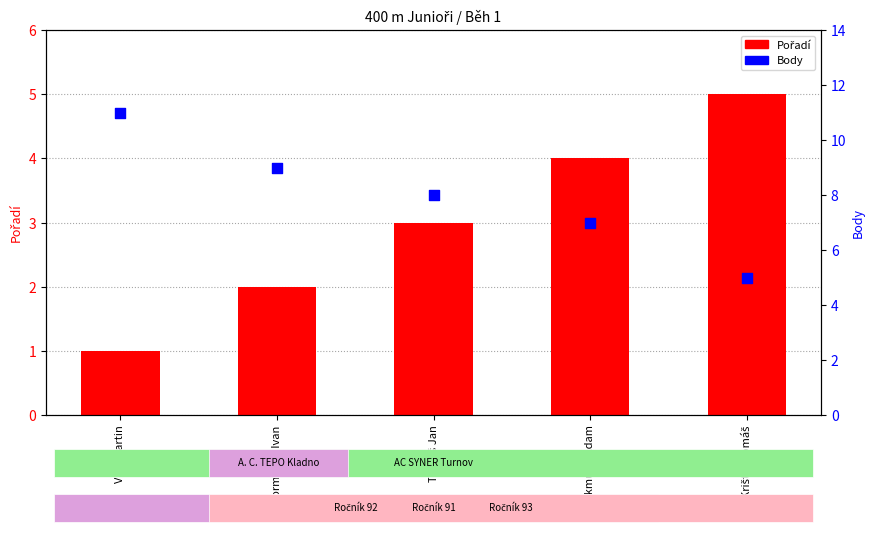

Which series contains the highest Y value?

Body